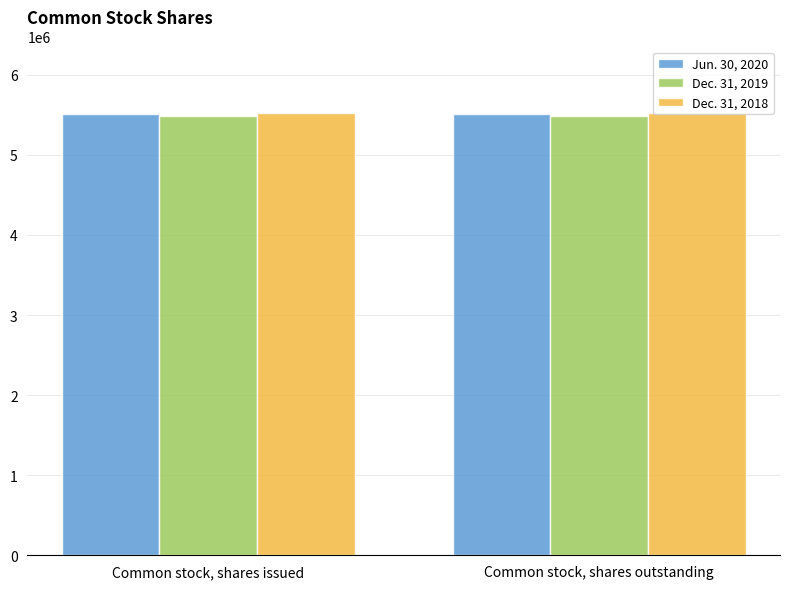

What is the value of the Dec. 31, 2019 bar at the 1st from the left?

5486476